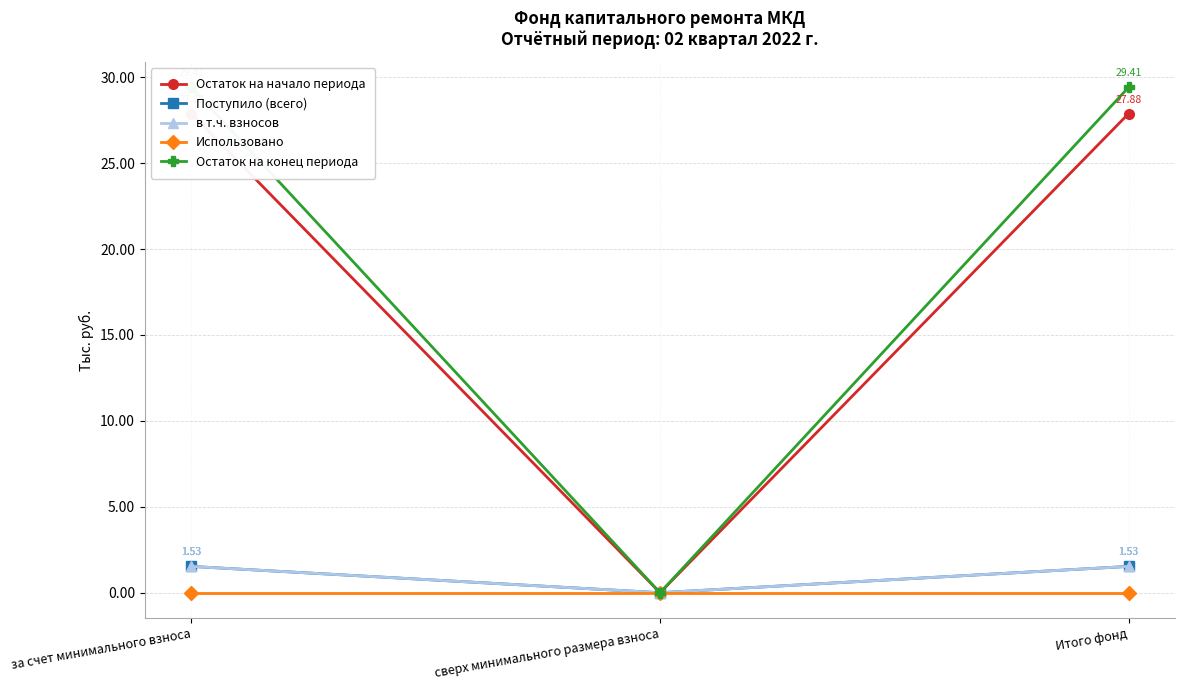

Which series has the widest spread of values?

Остаток на конец периода